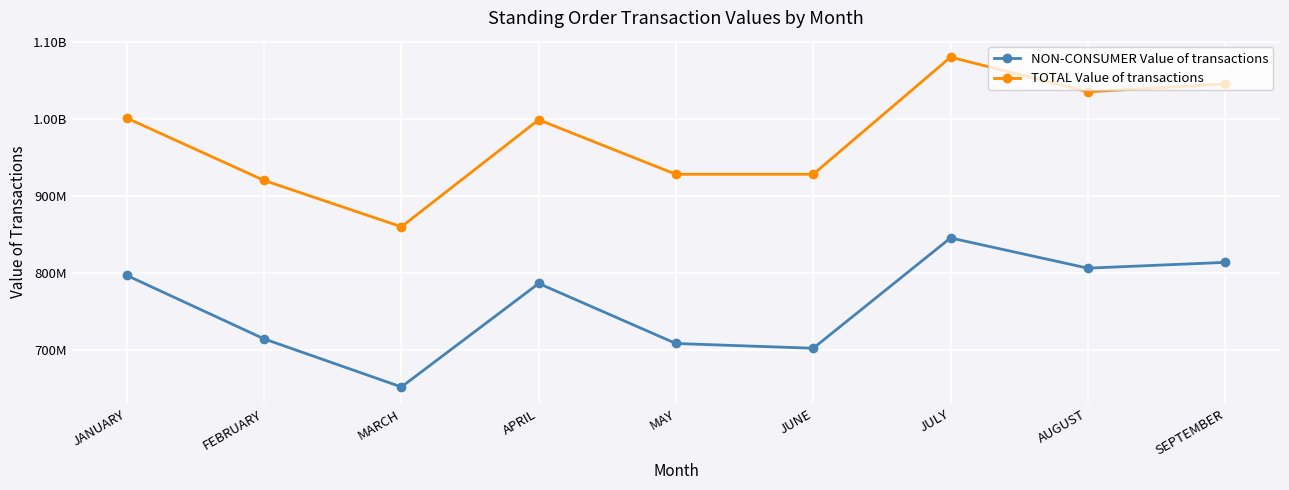

True or false: TOTAL Value of transactions and NON-CONSUMER Value of transactions cross at least once.

False